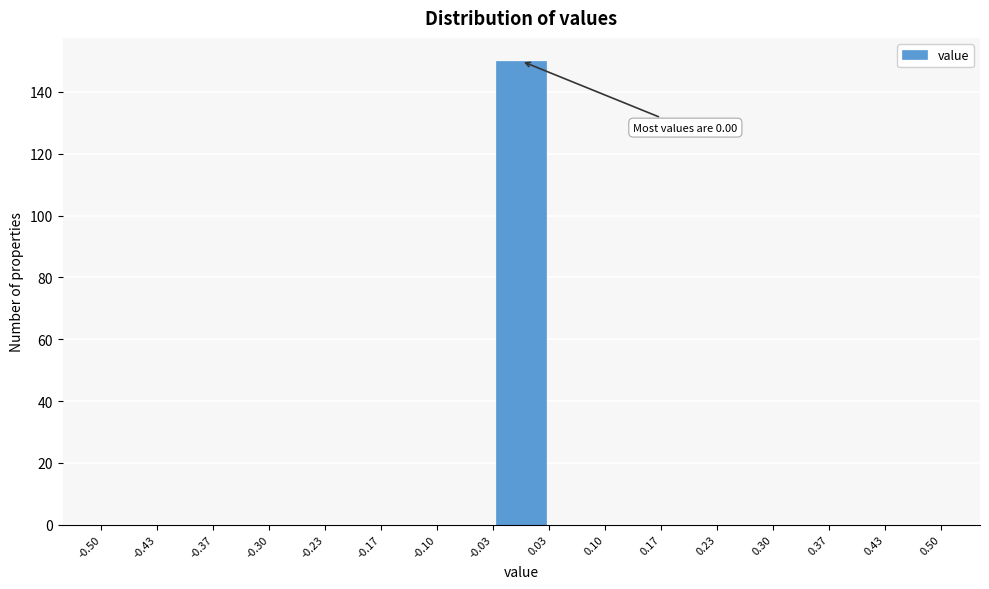

Which range on the x-axis has the tallest bar?

-0.03 to 0.03